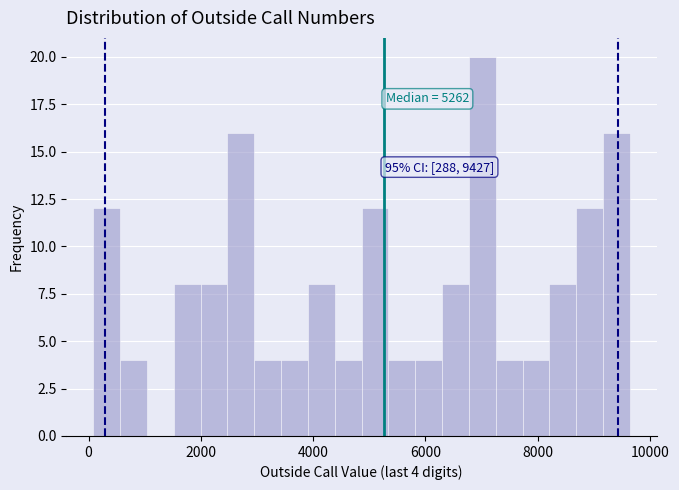

Around what value on the x-axis is the tallest bar? Give the approximate position of its centre, as read against the axis.

7000